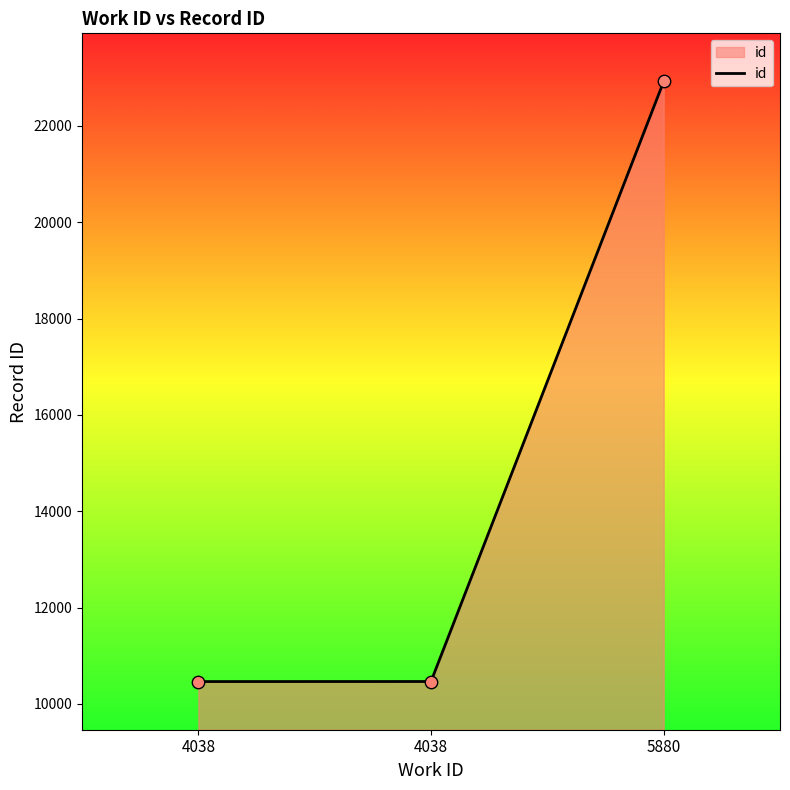

Between 4038 and 4038, which is larger?

4038